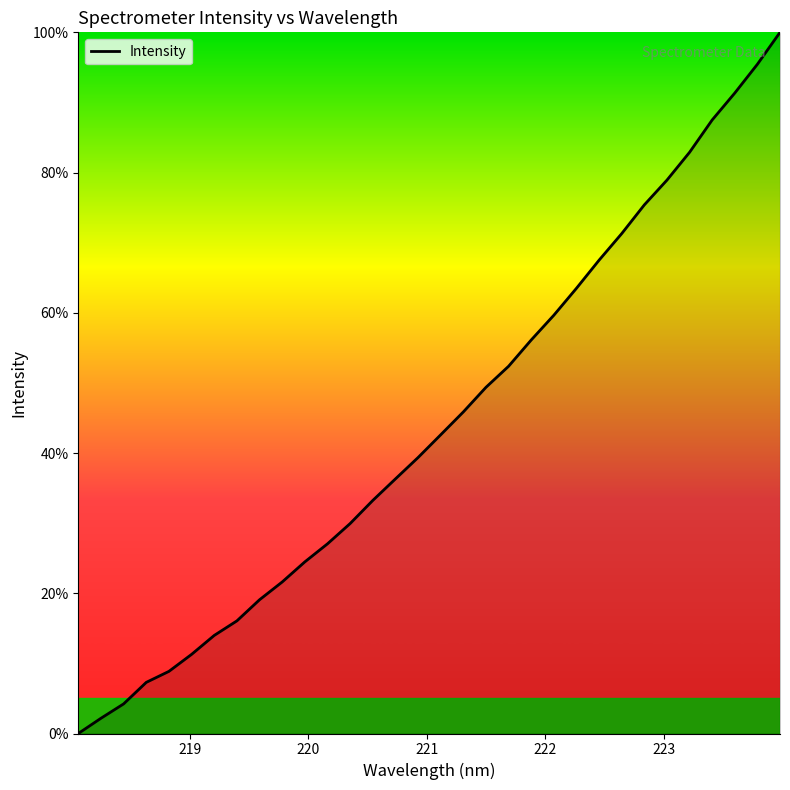

Reading left to right, what are all the values shown in this chart?

0.0	2.2	4.2	7.3	8.9	11.3	14.0	16.1	19.1	21.6	24.5	27.1	29.9	33.2	36.3	39.4	42.6	45.9	49.4	52.4	56.1	59.7	63.5	67.5	71.3	75.4	78.9	82.9	87.5	91.3	95.5	100.0